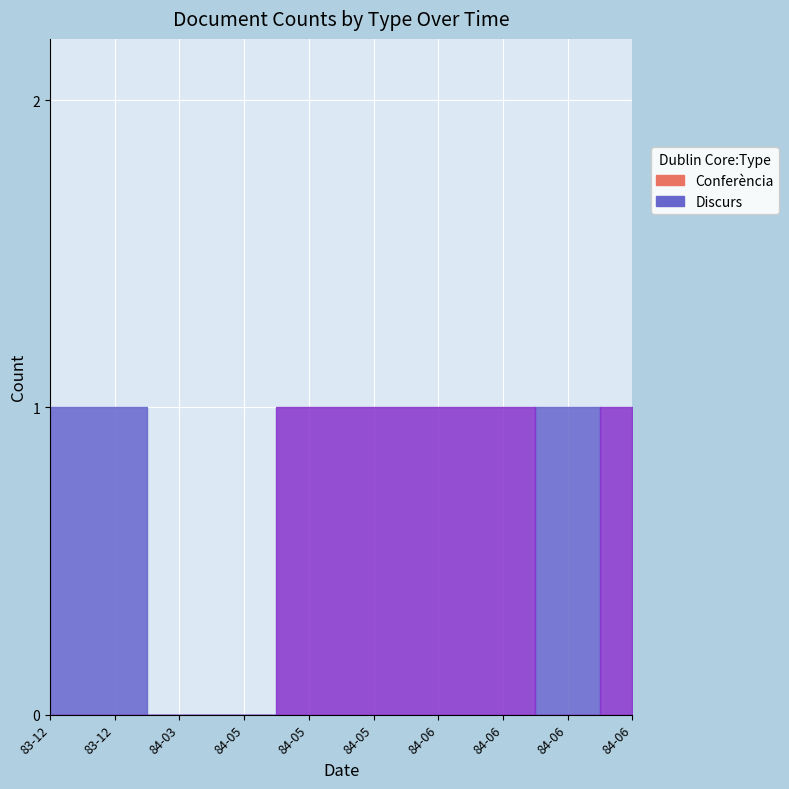

Count the number of data series in this chart.

2